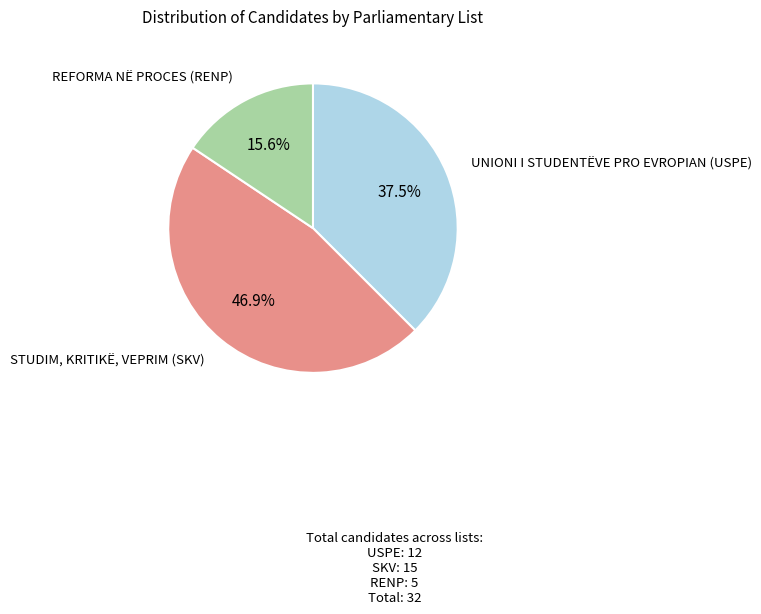

To the nearest percent, what is the difference between the largest and smallest slice percentages?

31%